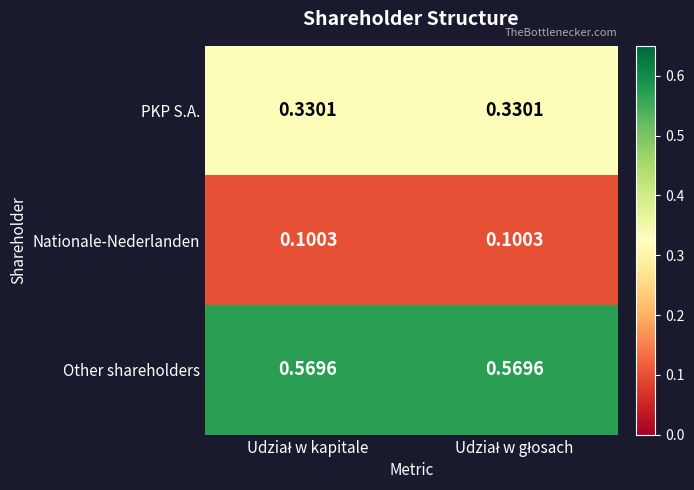

Which series has the largest total across all categories?

Other shareholders